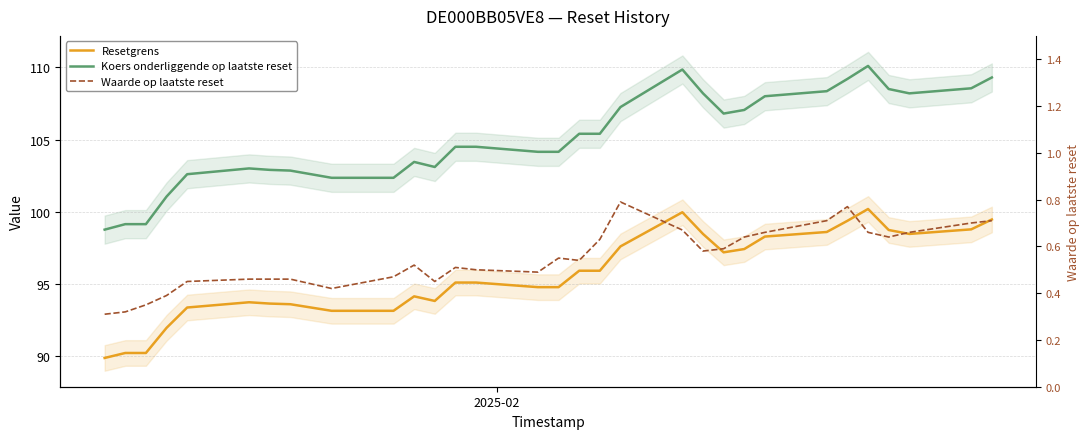

At how many categories does at least one series exceed 66?

31